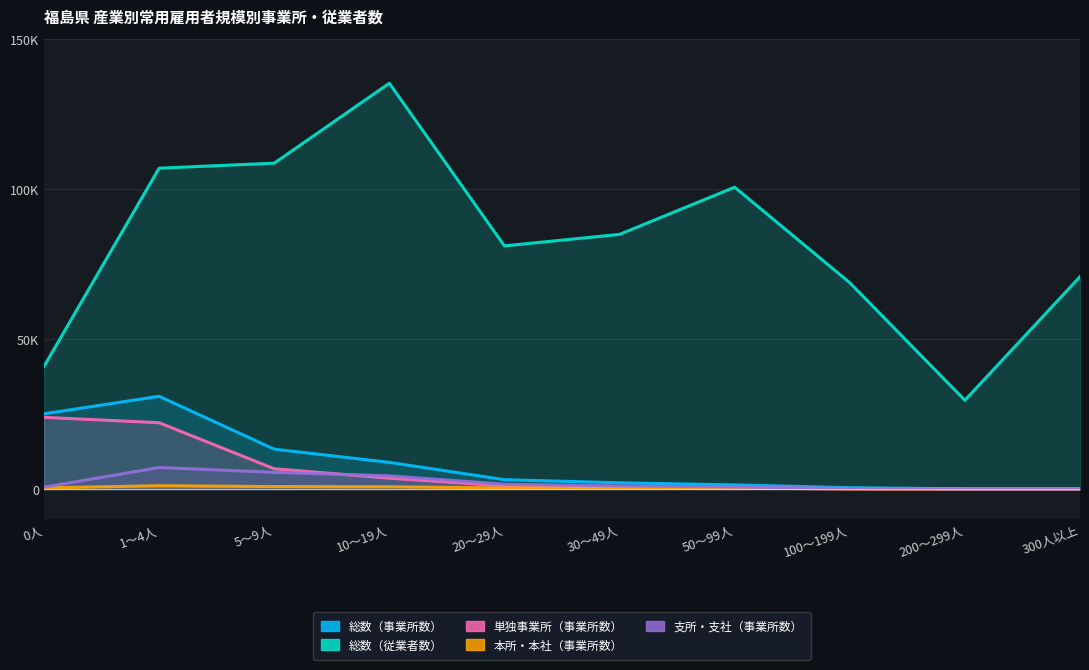

What is the highest value of the 総数（従業者数） series?

135223